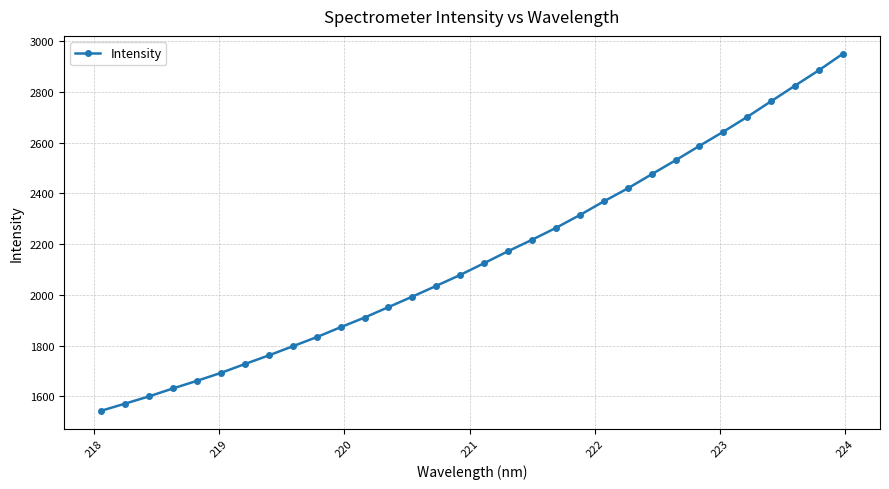

Count the number of categories in the chart.

32